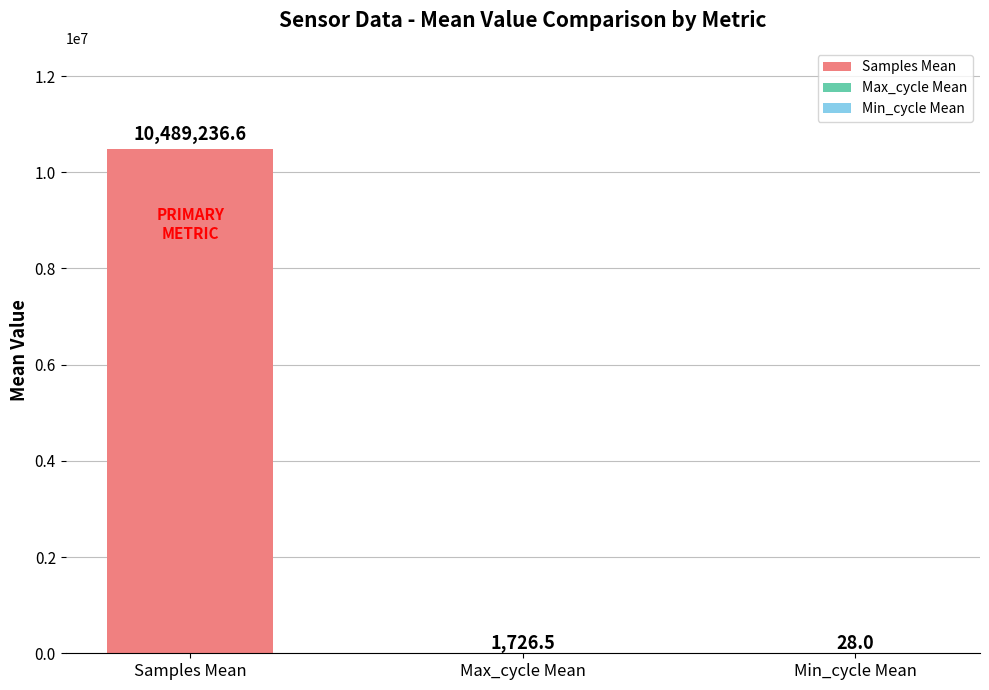

True or false: the data shows 10489236.6 at Samples Mean.

True